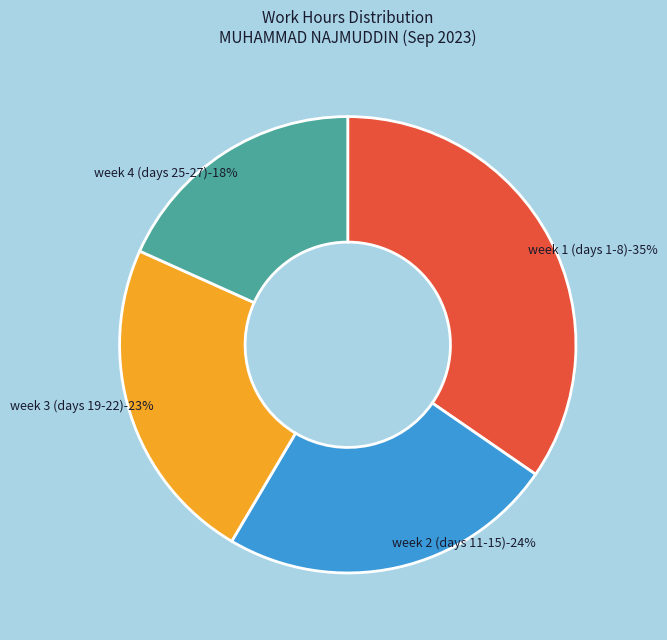

Which has a higher value, Day 22 or Day 14?

Day 14